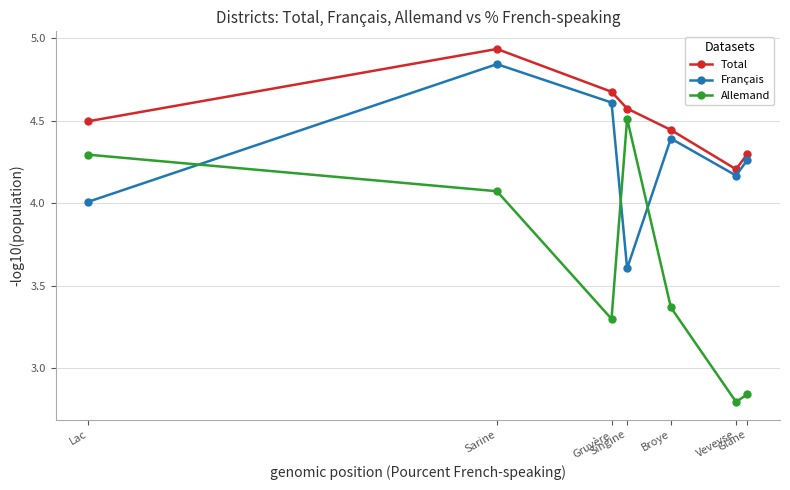

Rank the series by their average value, from lowest to highest.

Allemand, Français, Total